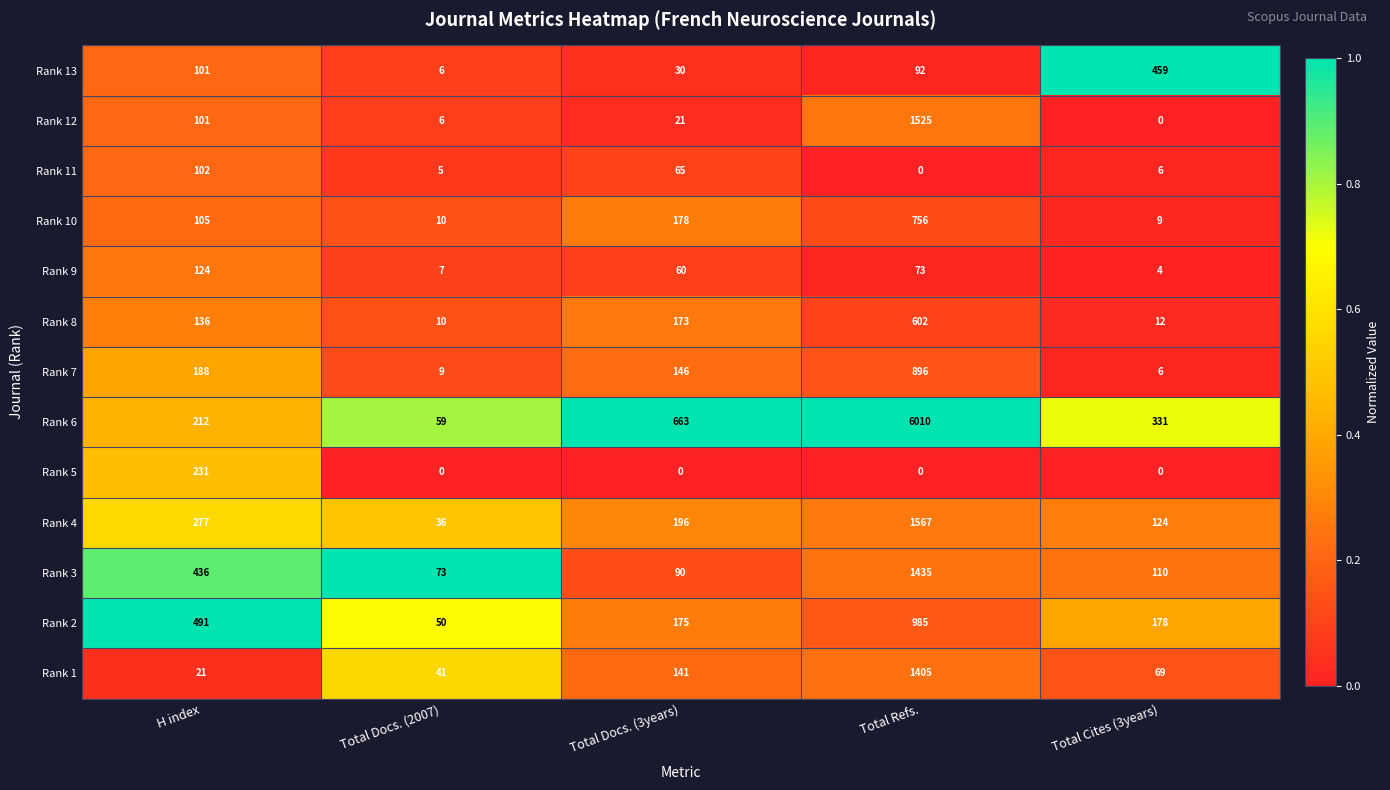

Rank the categories by Rank 12 value from lowest to highest.

Total Cites (3years), Total Docs. (2007), Total Docs. (3years), H index, Total Refs.